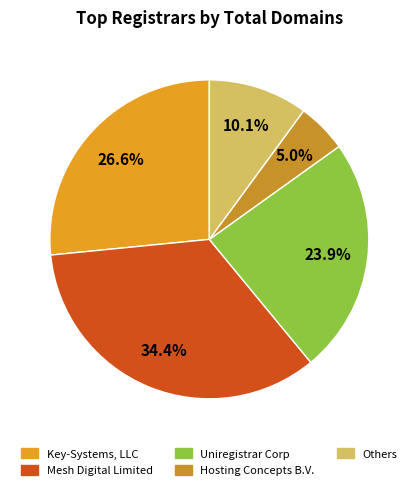

How many segments does this pie chart have?

5